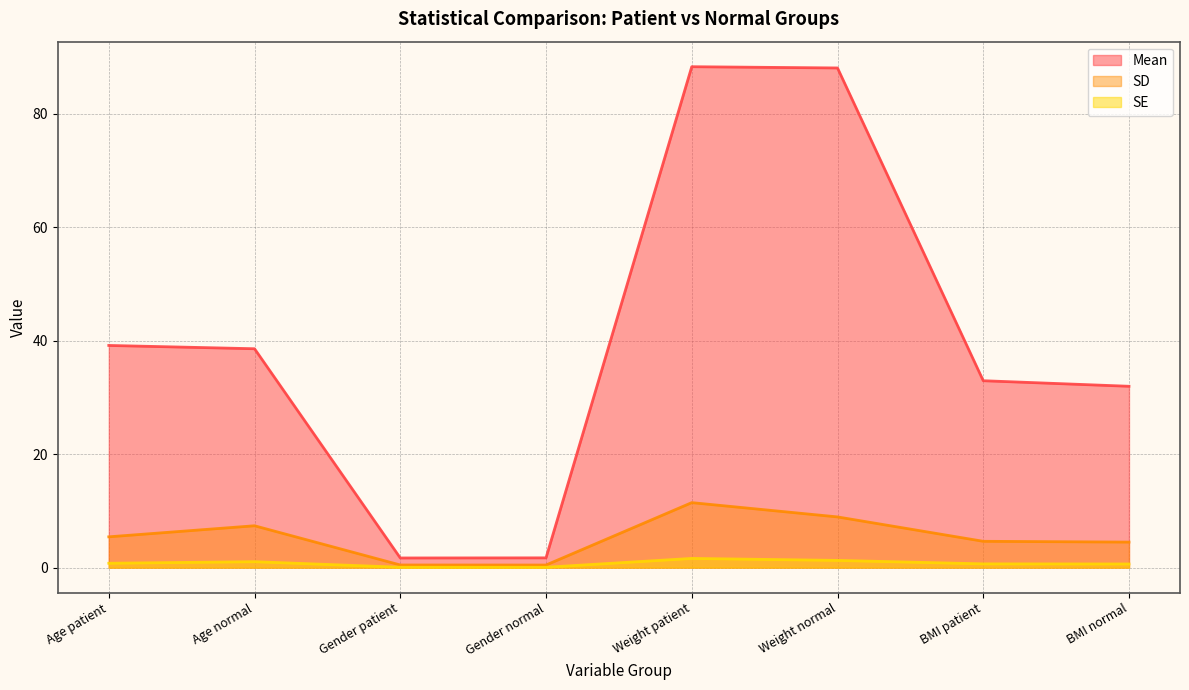

What is the label of the 6th point from the right?

Gender patient